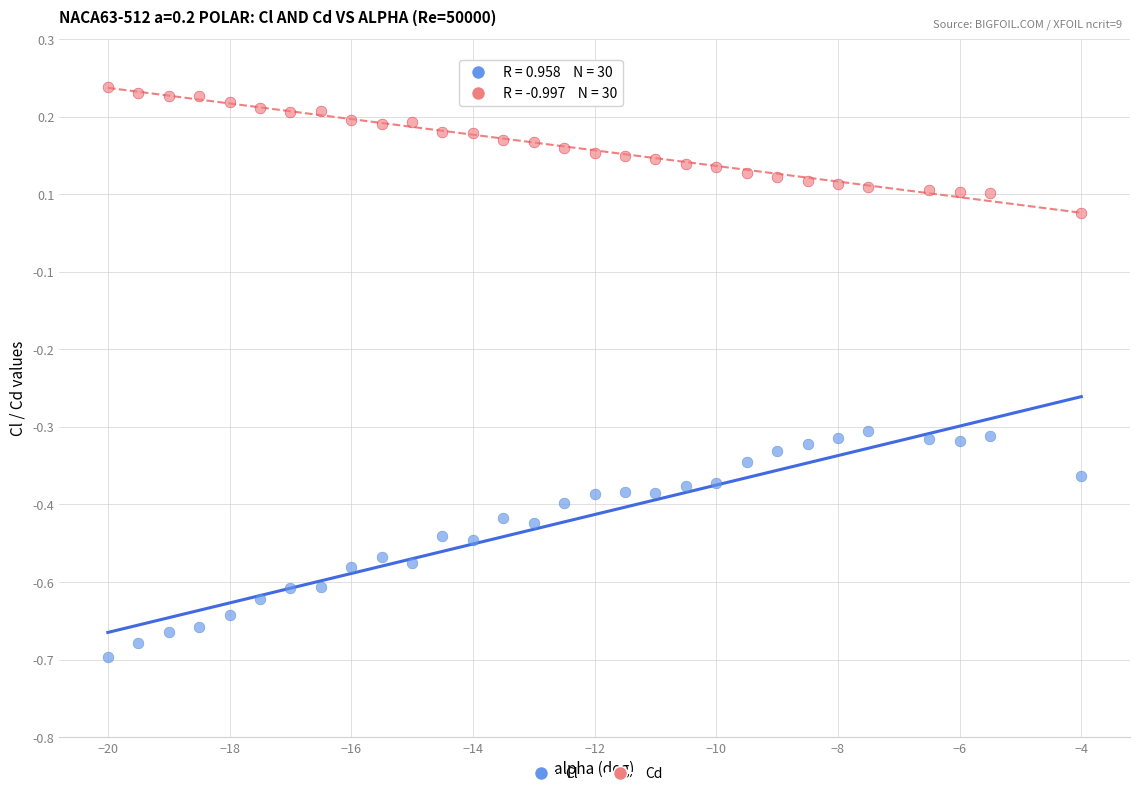

Which series contains the highest Y value?

Cd